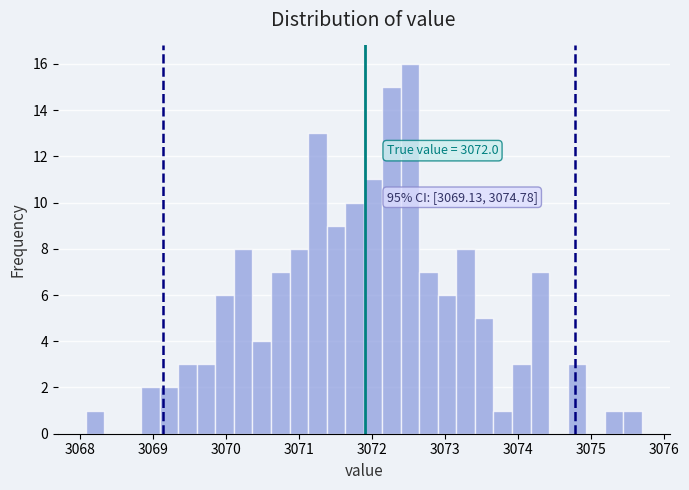

Around what value on the x-axis is the tallest bar? Give the approximate position of its centre, as read against the axis.

3072.5